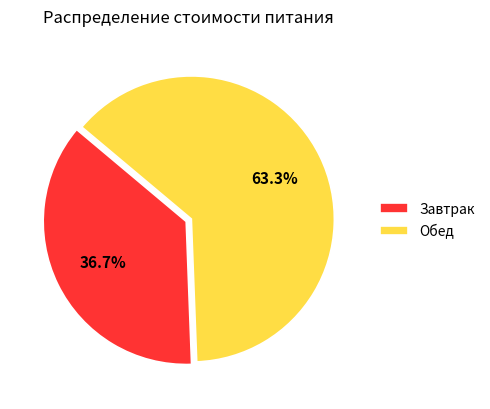

True or false: Обед accounts for 63% of the total.

True